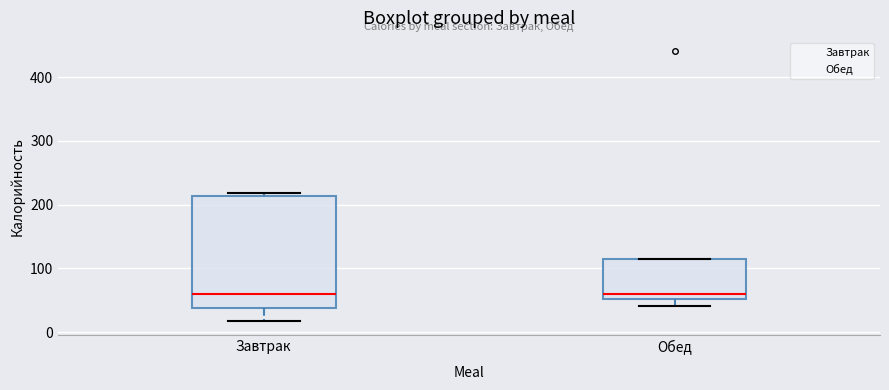

Reading left to right, transcribe this box plot: for each box, give where its median line is, the range the box spans, and where its two whiskers end, as read against the y-axis. The values are not printed on the chart, so give them approximately, as read against the axis.

Завтрак: median 60, box 40 to 210, whiskers 20 to 220
Обед: median 60, box 50 to 120, whiskers 40 to 120